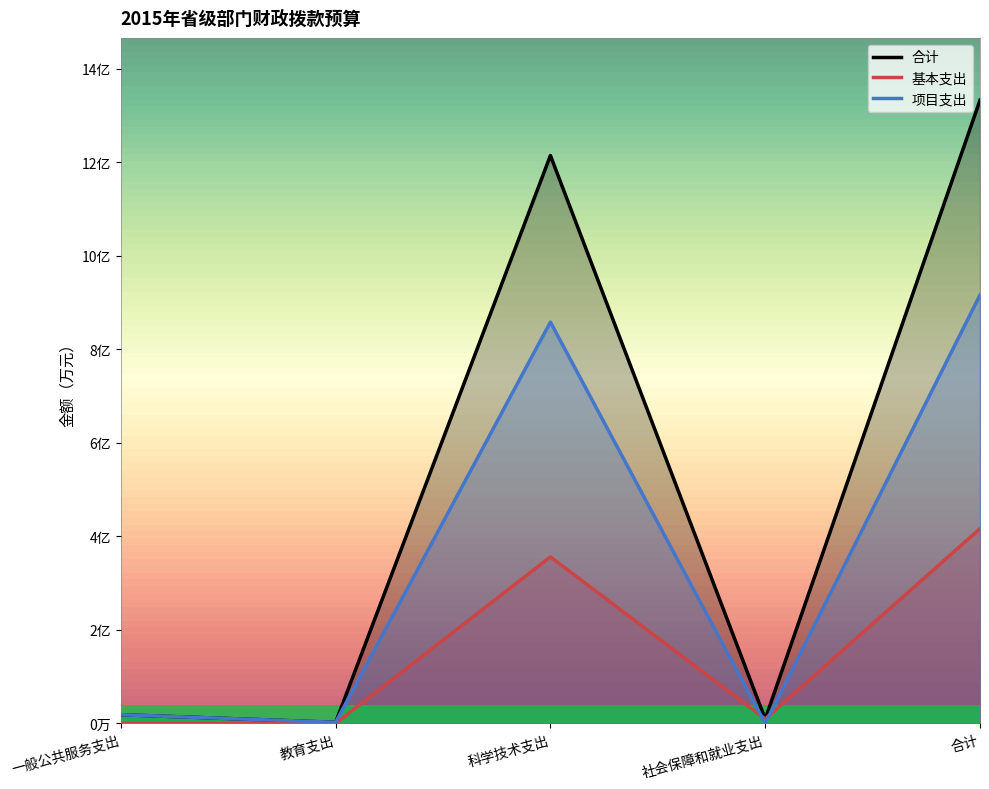

In 基本支出, how many points are higher than both neighbors (excluding endpoints)?

1